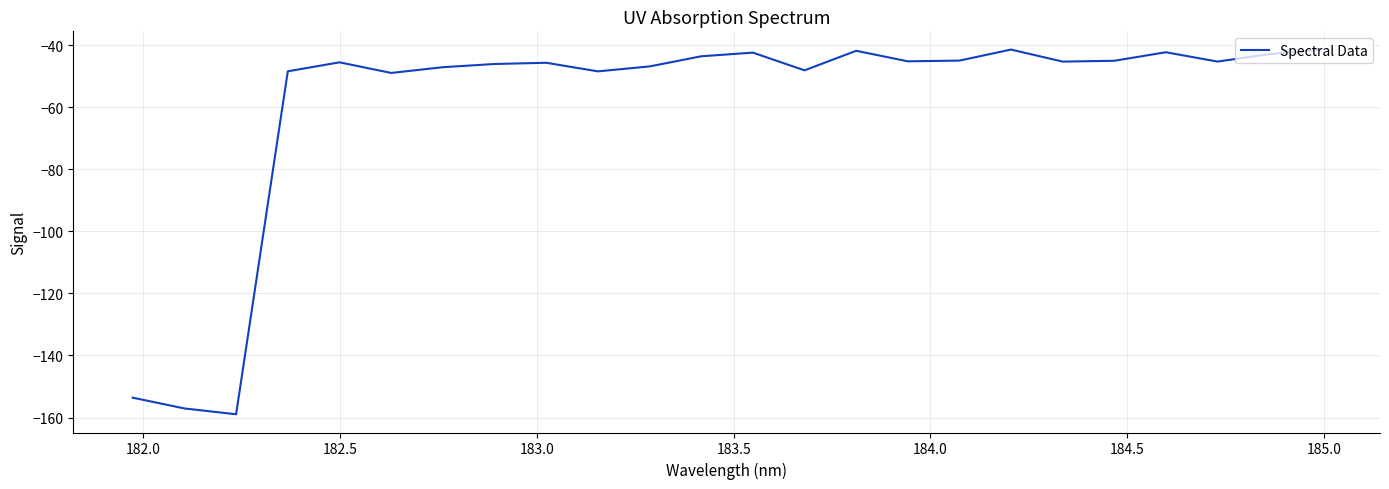

What is the minimum value shown in the chart?

-159.0